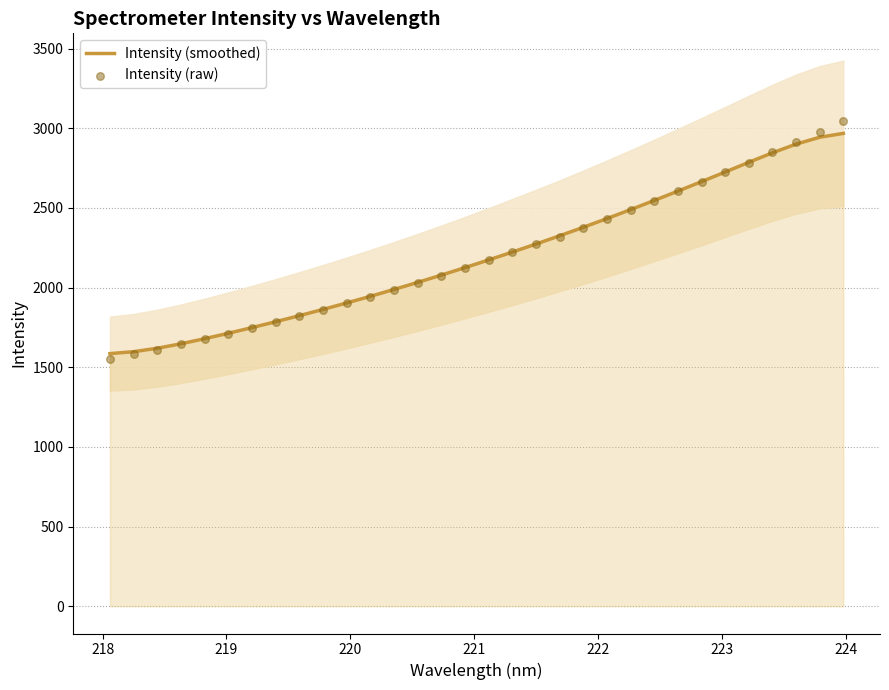

Which series has the largest total across all categories?

Intensity (smoothed)